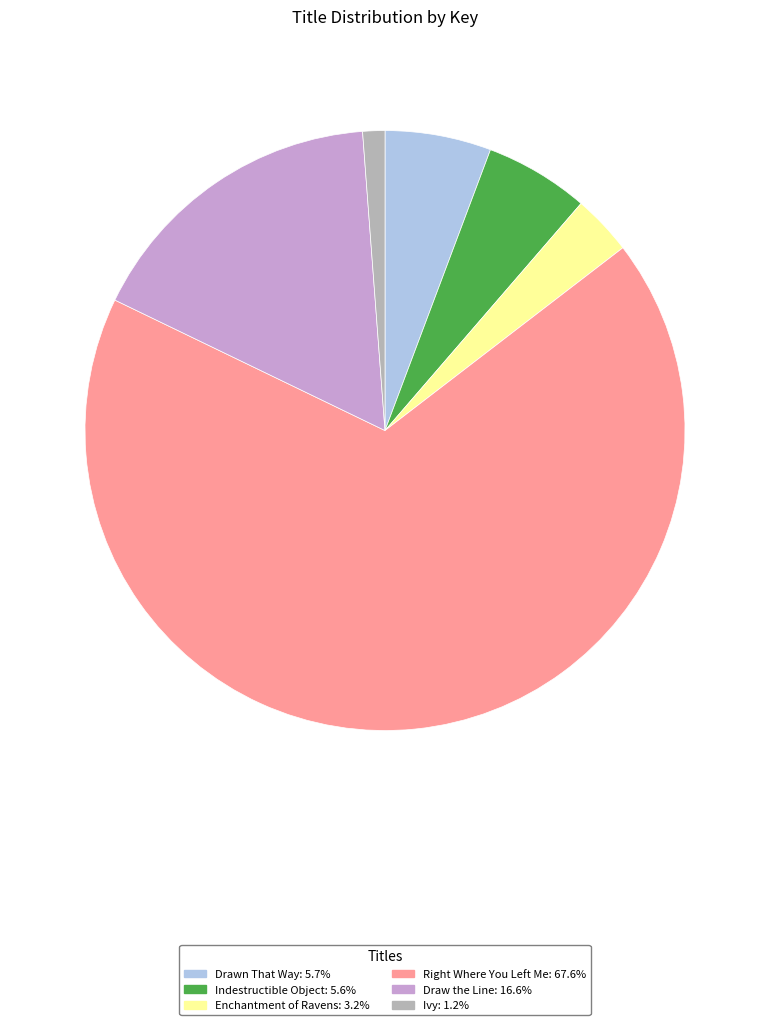

What is the ratio of the value at Draw the Line to the value at Enchantment of Ravens?

5.1